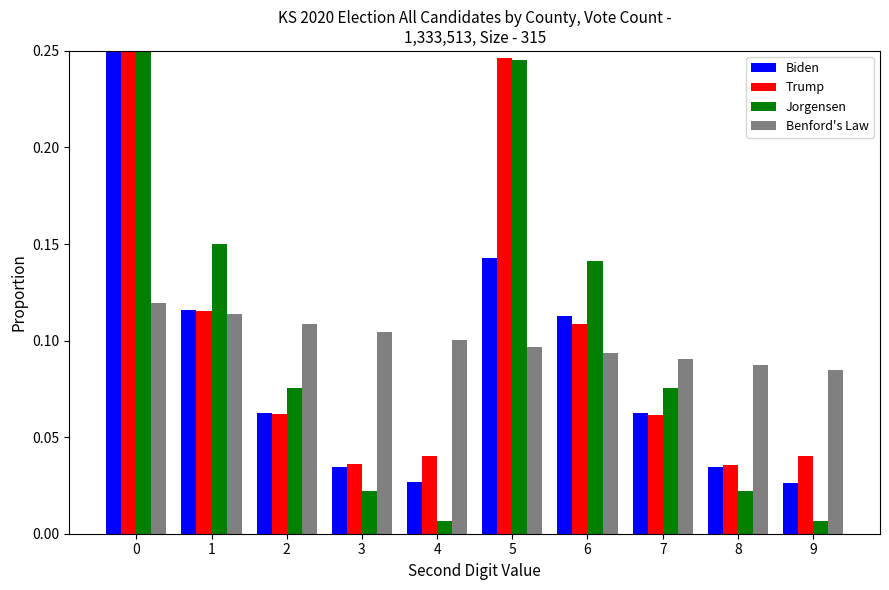

What is the greatest value displayed?

0.4